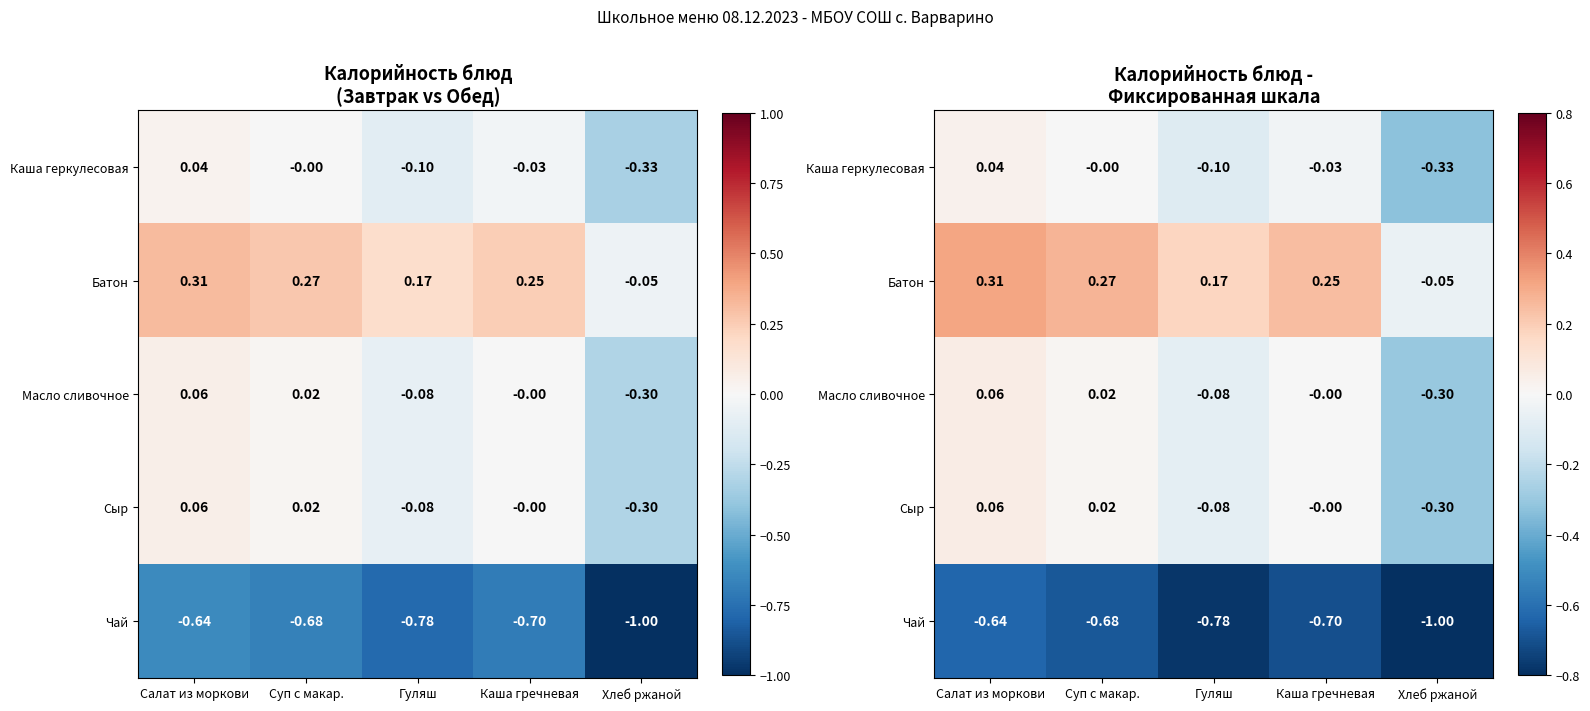

List the series in order of their peak value, highest first.

Батон, Масло сливочное, Сыр, Каша геркулесовая, Чай